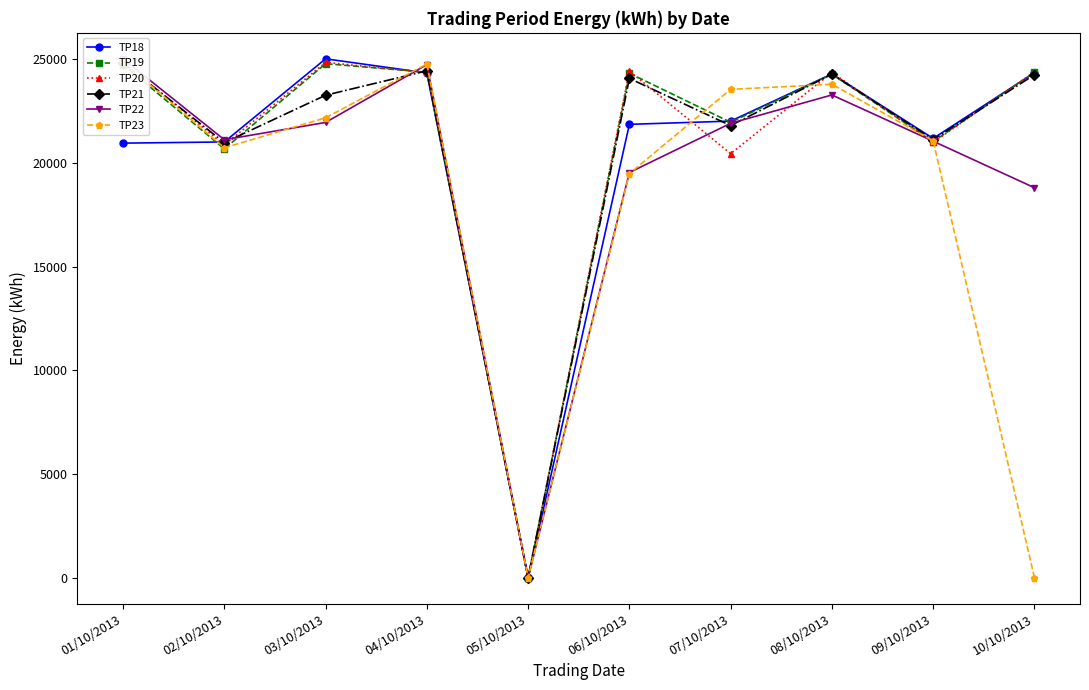

What is the difference between the second highest and minimum values in the TP20 series?

24855